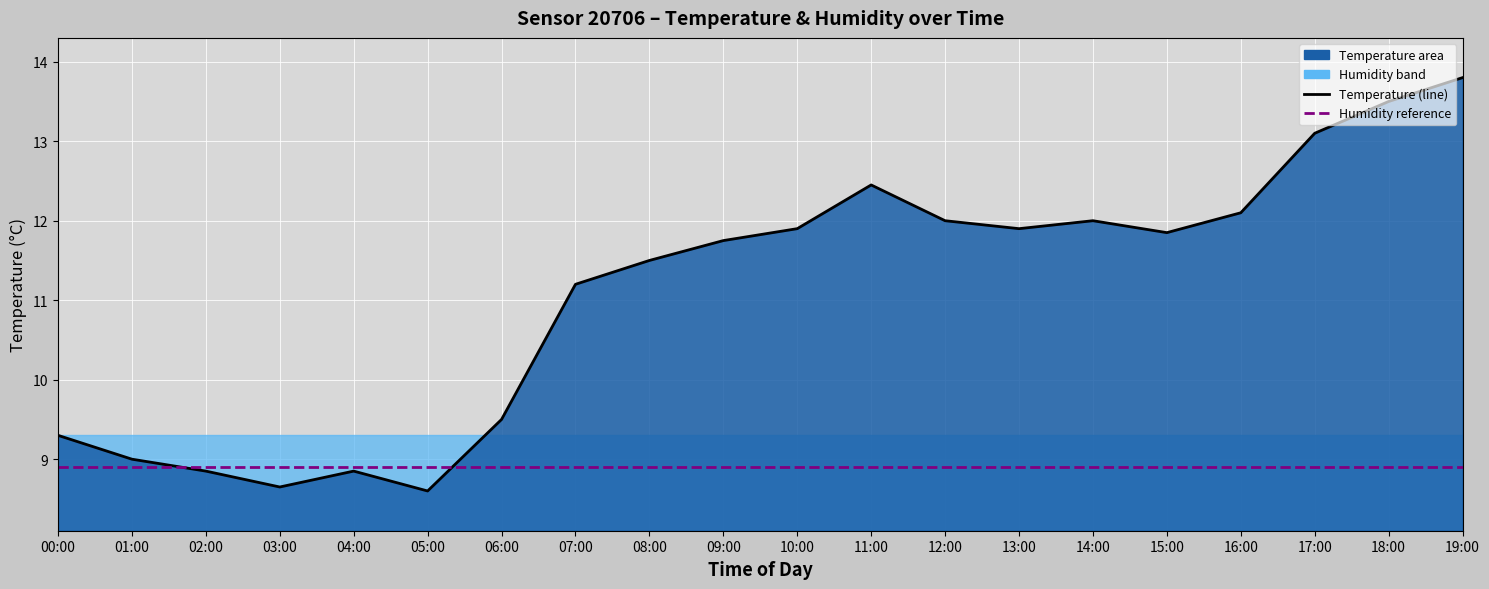

How many lines are shown in the chart?

1